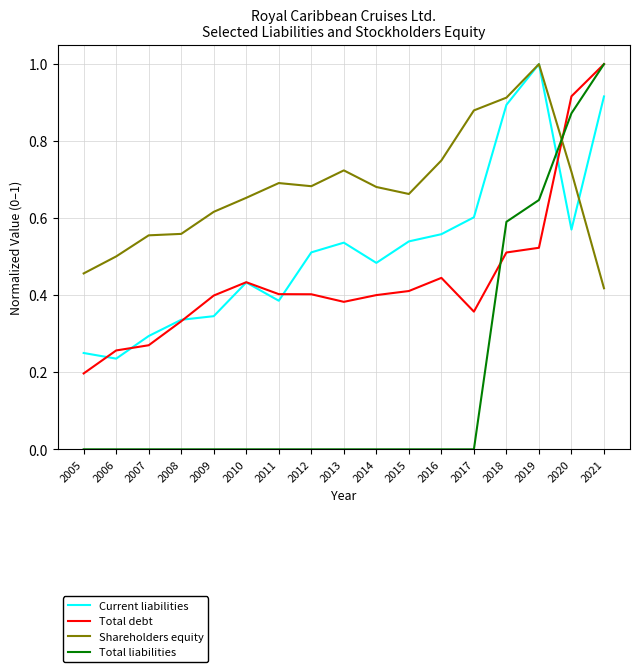

Where do Current liabilities and Total liabilities first cross each other?

2019 and 2020